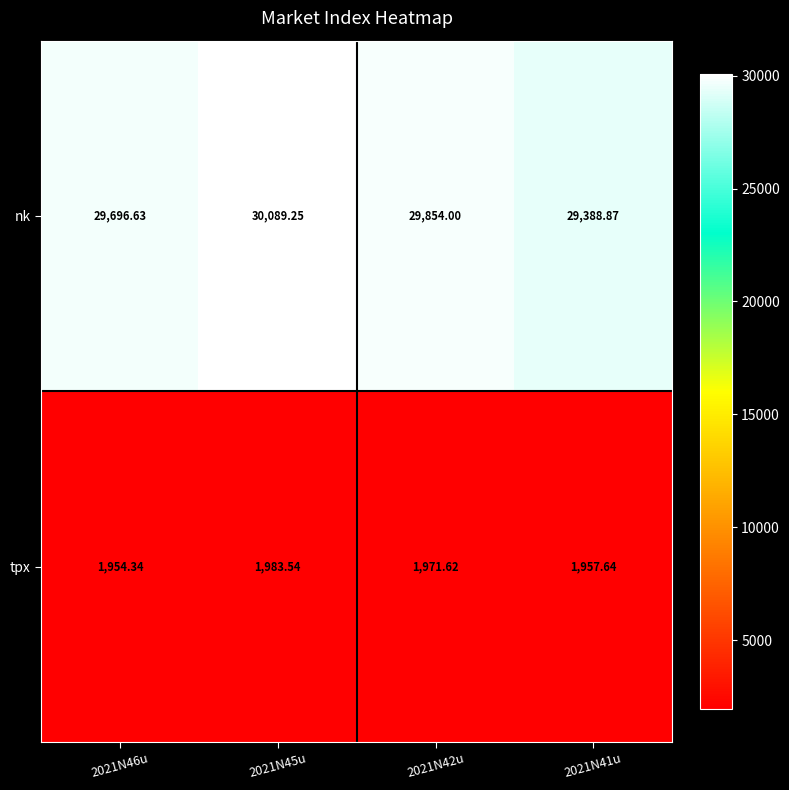

List the series in order of their peak value, highest first.

nk, tpx